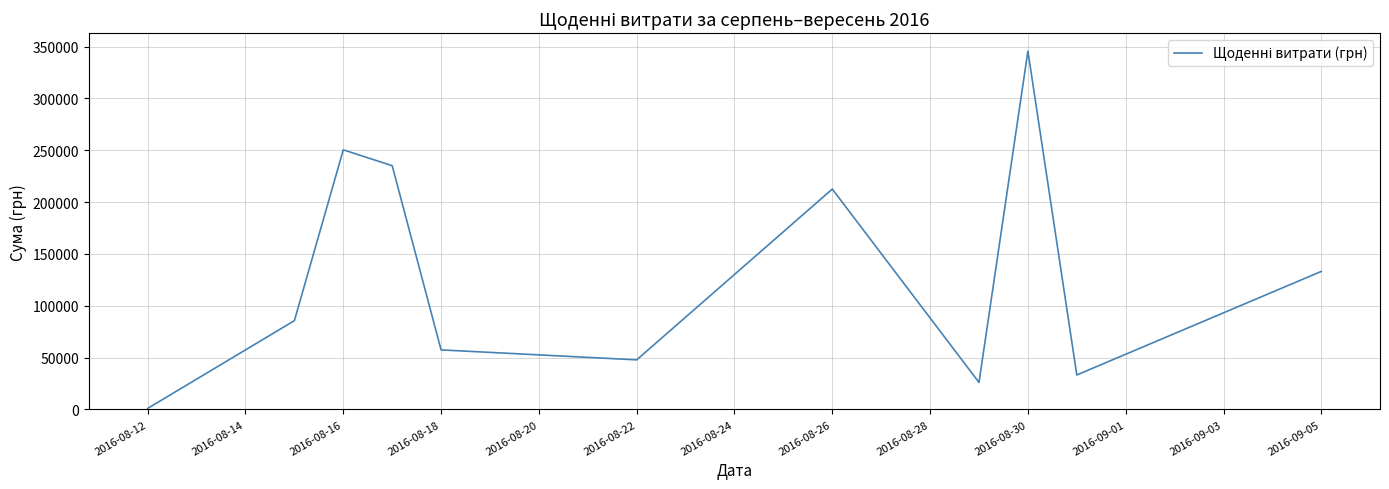

How many values are below 85650?

5